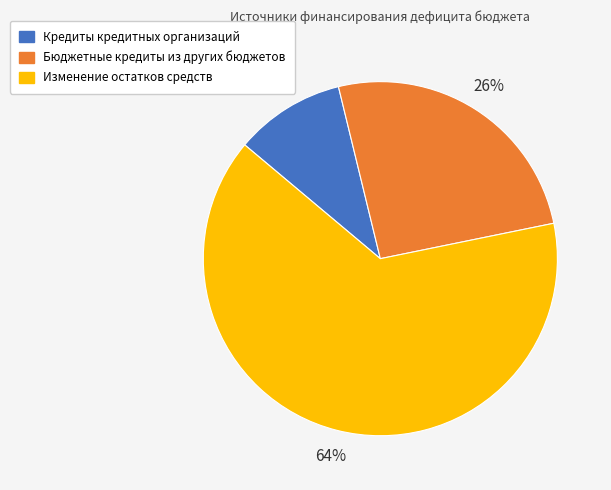

What percentage is the Бюджетные кредиты из других бюджетов slice, to the nearest percent?

26%